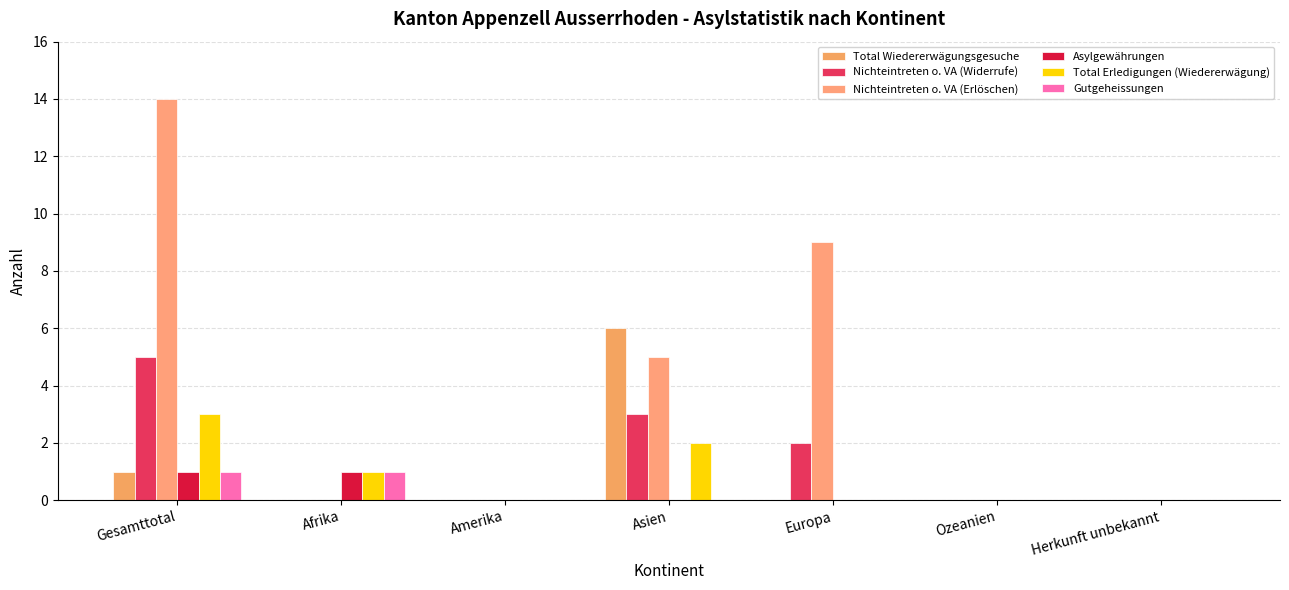

At which category is the sum across all series the highest?

Gesamttotal